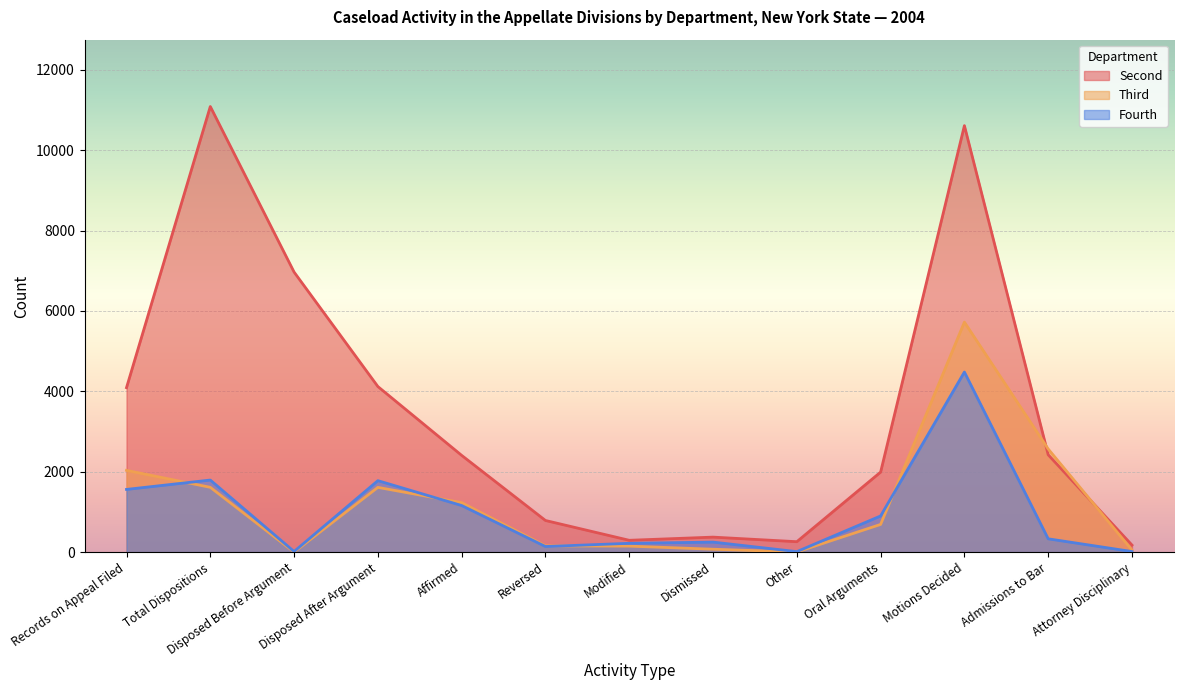

Where is Second nearest to the value 5631?

Disposed Before Argument